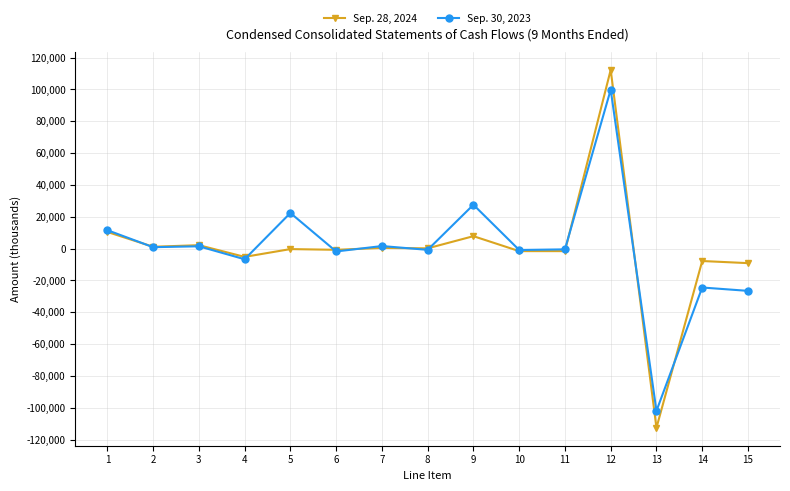

Which series ends up on top after the final intersection of Sep. 30, 2023 and Sep. 28, 2024?

Sep. 28, 2024